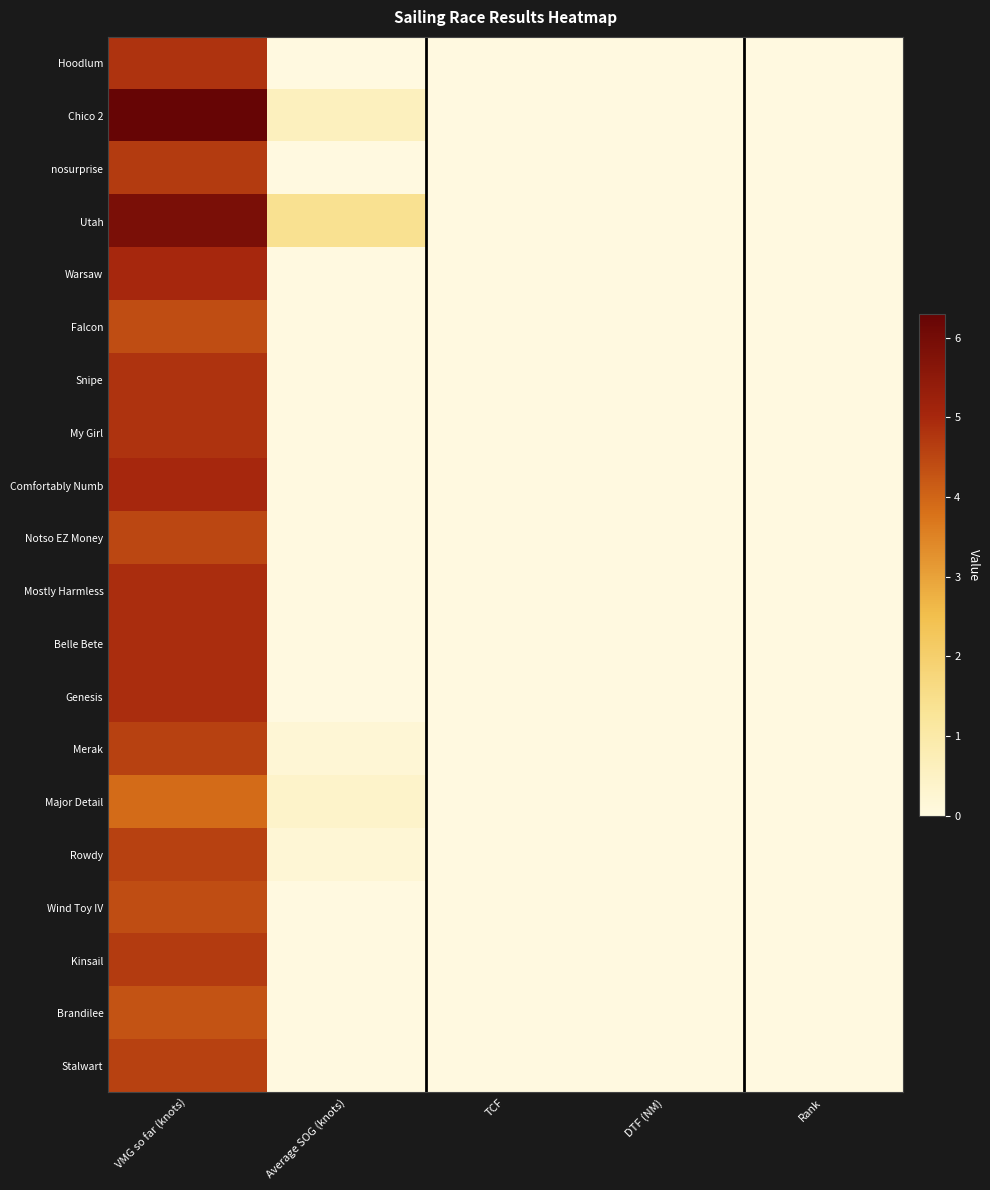

Rank the series by their maximum value, from lowest to highest.

Major Detail, Brandilee, Falcon, Wind Toy IV, Notso EZ Money, Merak, Rowdy, Stalwart, nosurprise, Kinsail, Hoodlum, Snipe, My Girl, Mostly Harmless, Belle Bete, Genesis, Warsaw, Comfortably Numb, Utah, Chico 2